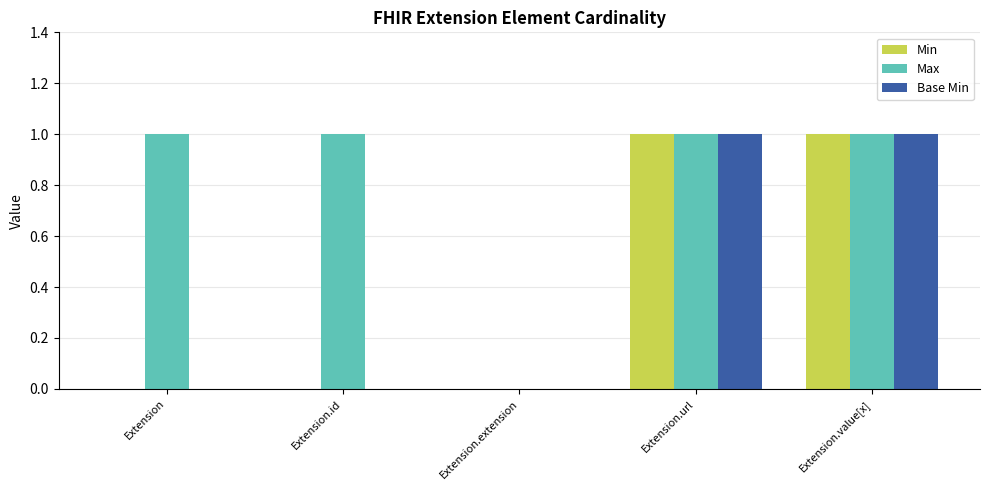

True or false: Min has a value of 0 at Extension.id.

True